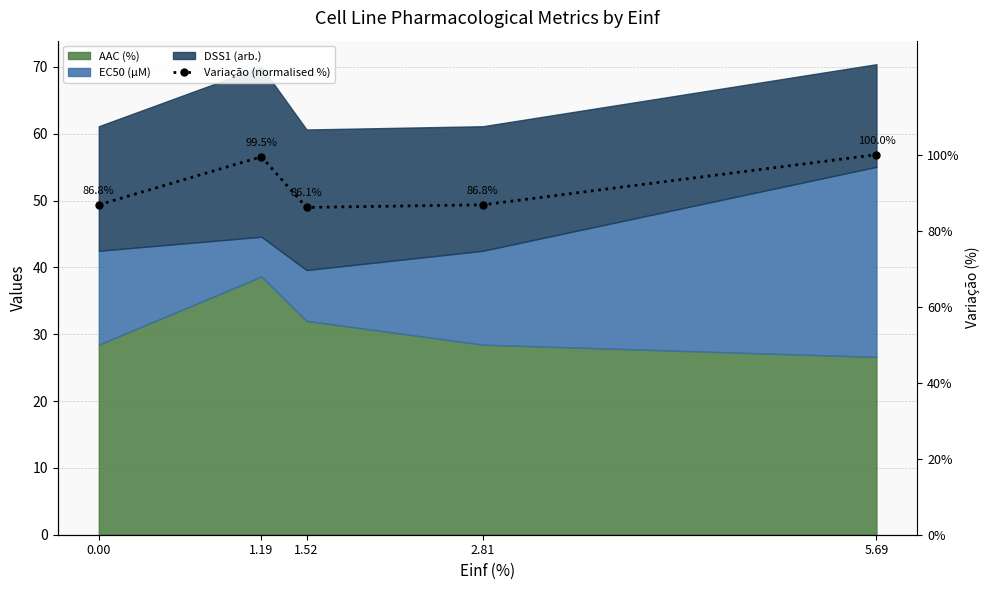

Rank the categories by value from highest to lowest.

5.69, 1.19, 0.00, 2.81, 1.52